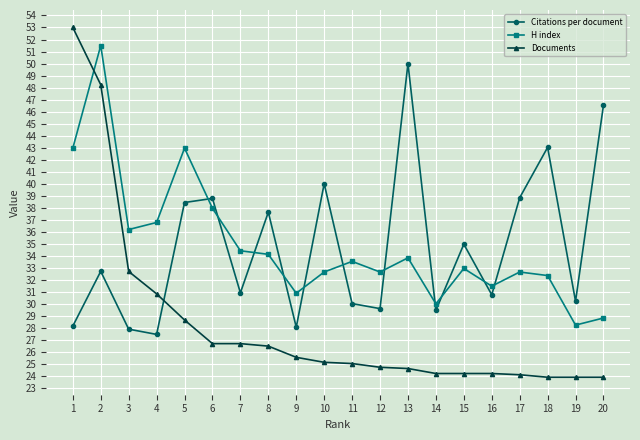

Read the Documents value at 2.

48.2